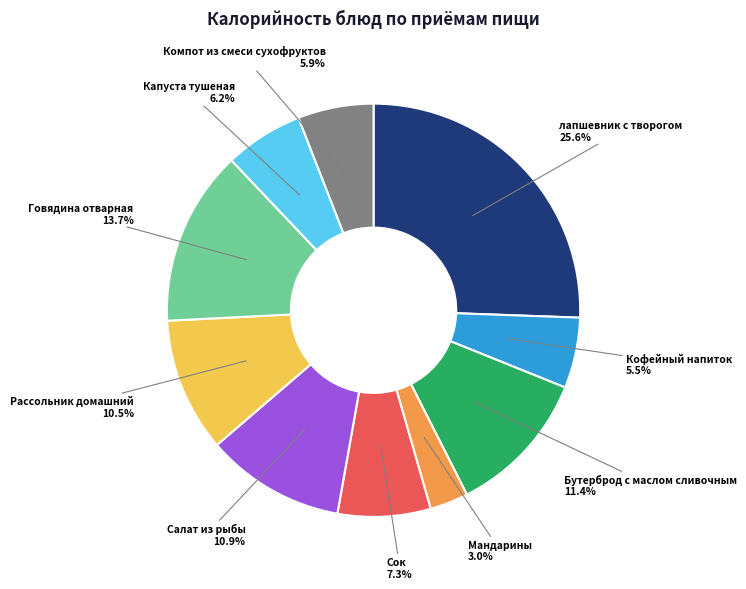

What percentage is NOT represented by Салат из рыбы?

89.1%